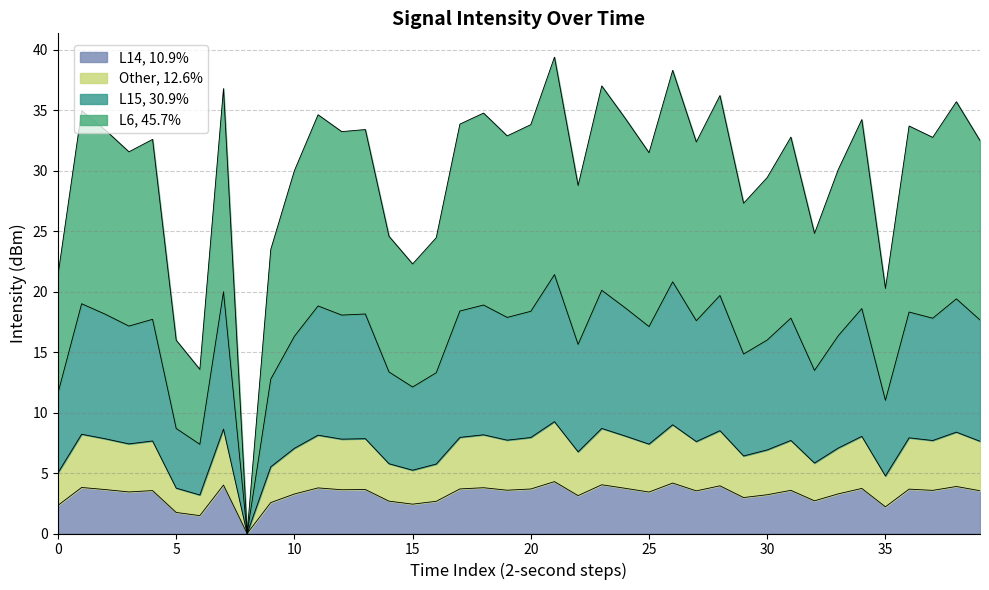

How many data points are less than 3?

11